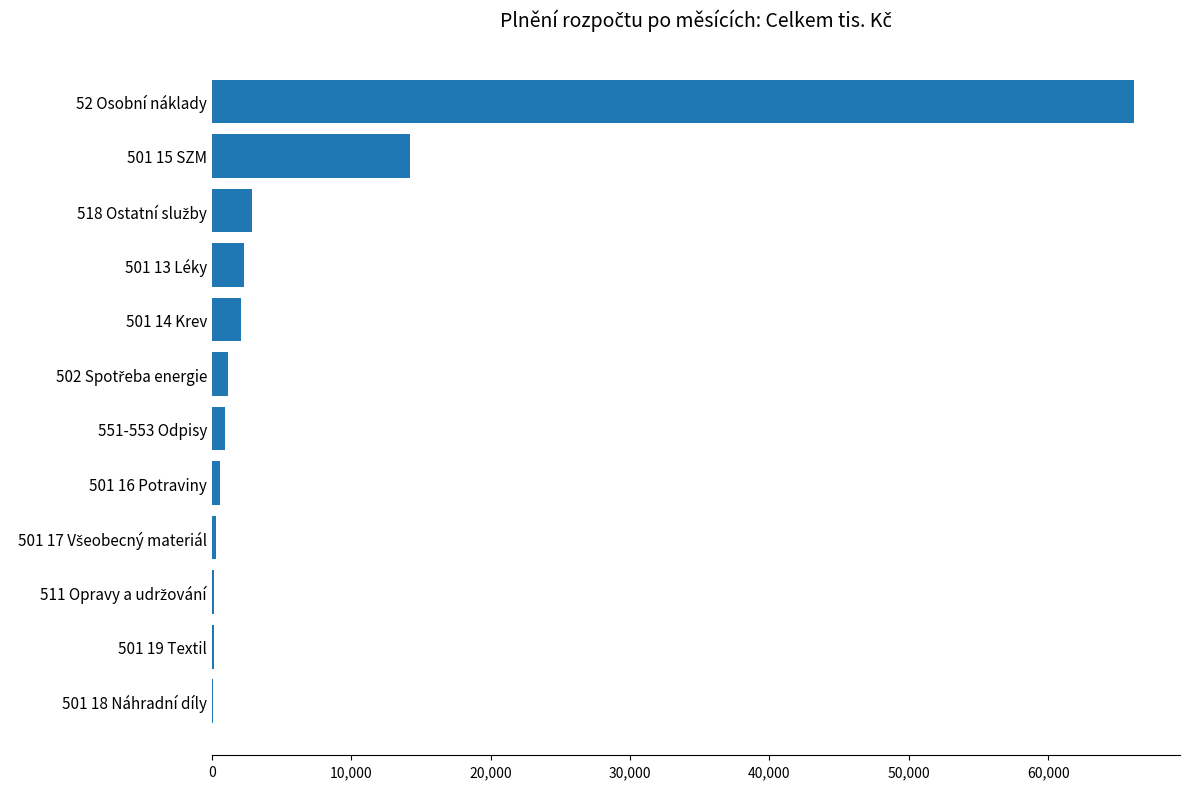

Is it true that the value at 52 Osobní náklady is 66155.2?

True